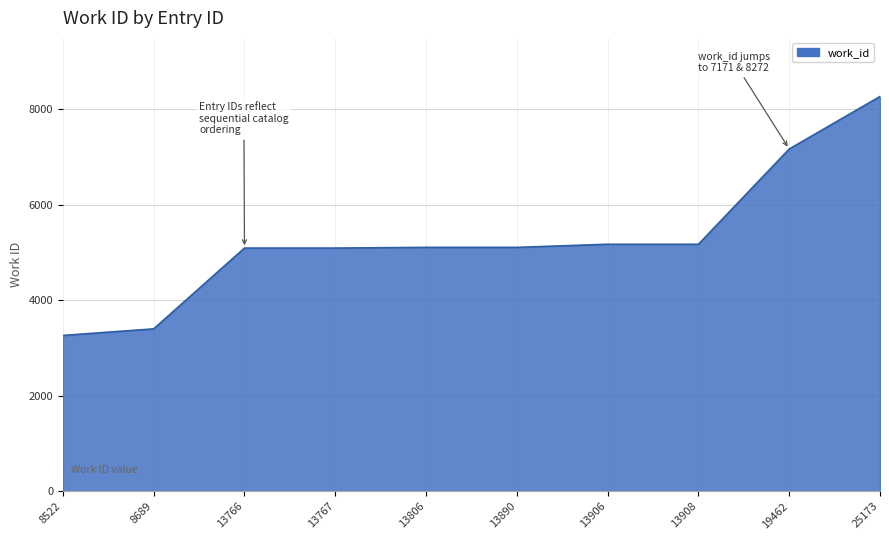

Read the value at 13906, to the nearest 50.

5200